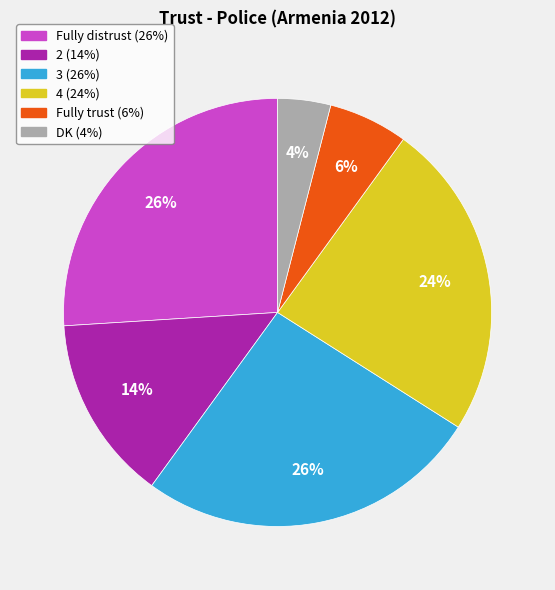

How many segments does this pie chart have?

6